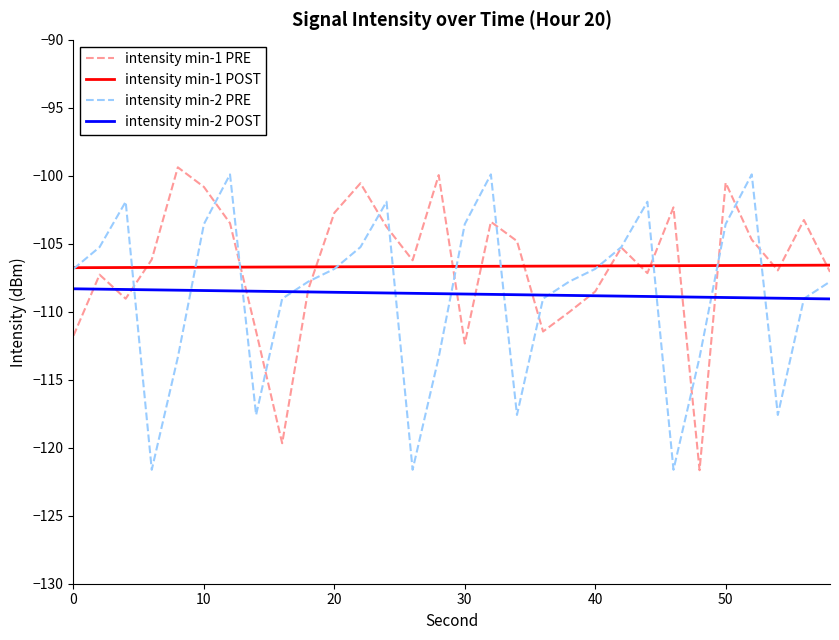

After their last crossing, which series has the higher values: intensity min-2 POST or intensity min-2 PRE?

intensity min-2 PRE